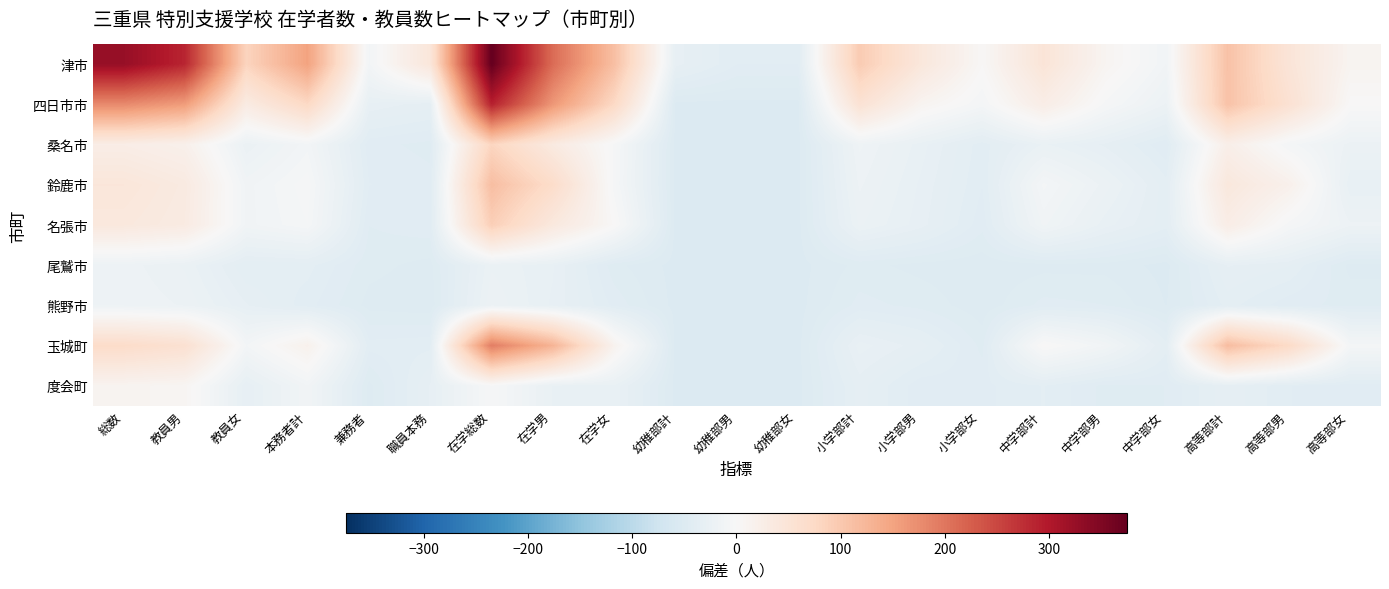

List the series in order of their peak value, highest first.

津市, 四日市市, 玉城町, 鈴鹿市, 名張市, 桑名市, 度会町, 熊野市, 尾鷲市